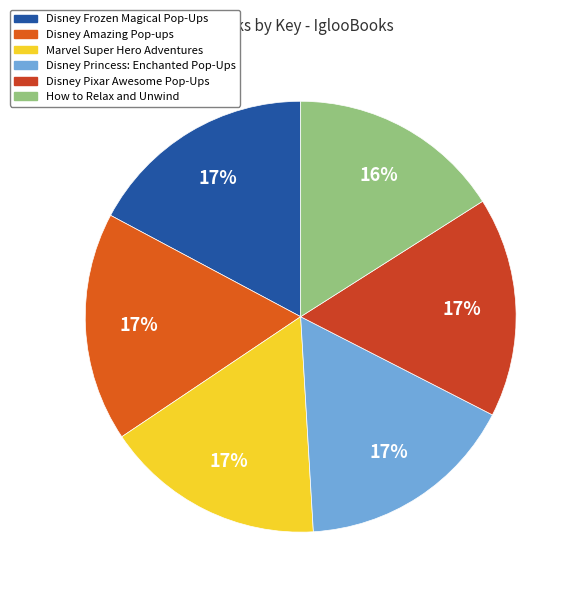

Count the number of slices in the pie.

6